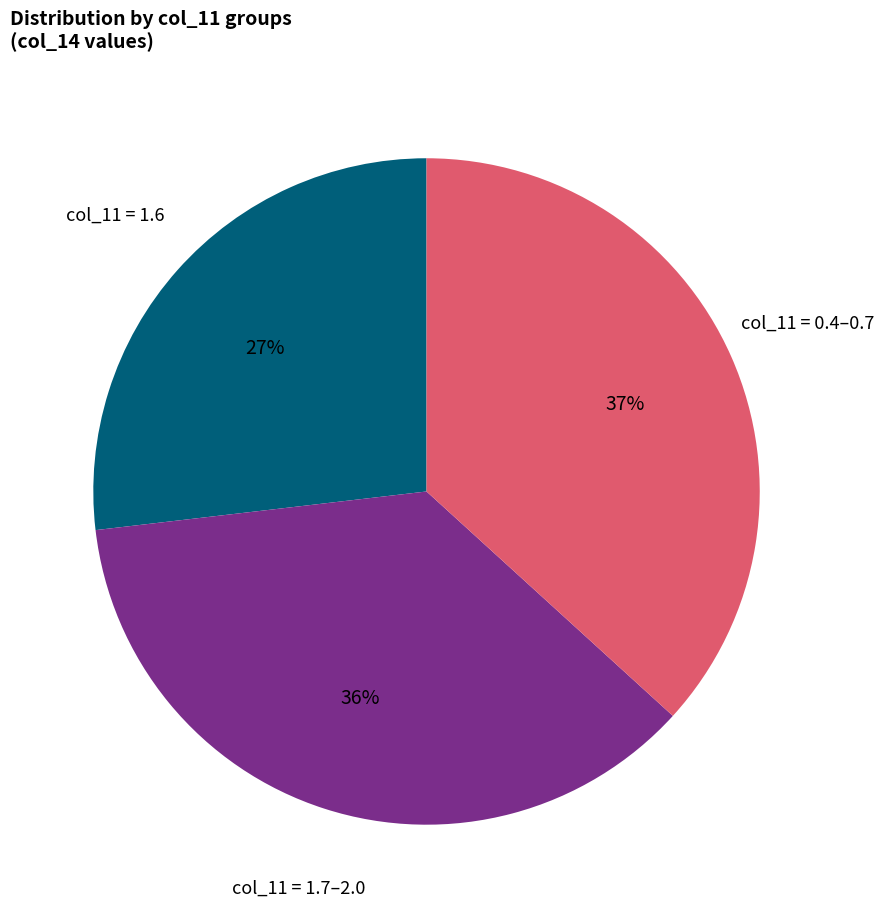

What percentage is the col_11 = 0.4–0.7 slice, to the nearest percent?

37%